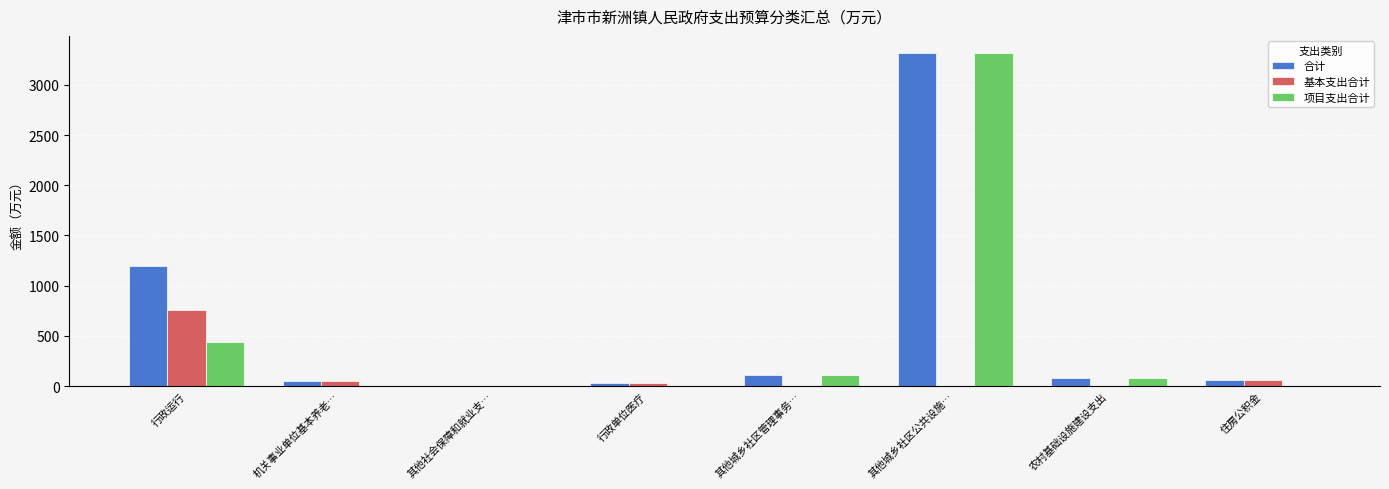

What value does the 项目支出合计 series have at 其他城乡社区管理事务…?

115.0